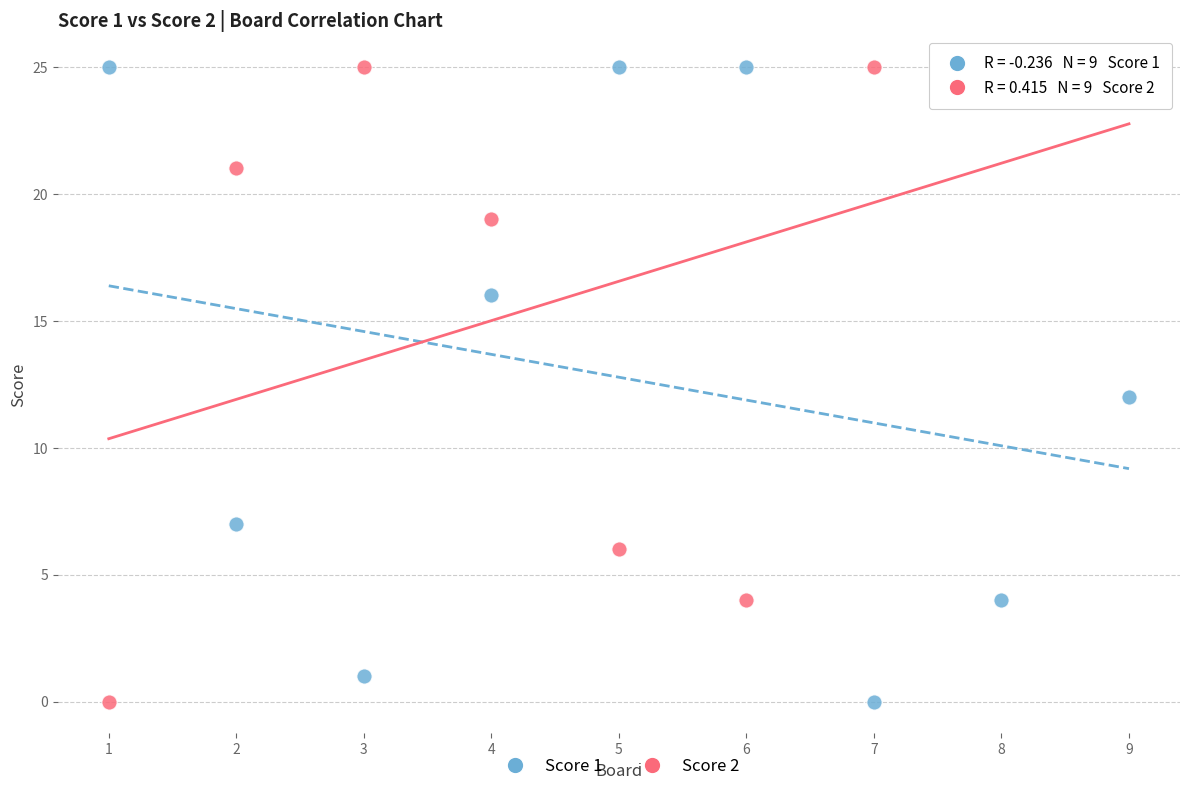

What is the X range (max minus min) for the scatter plot?

8